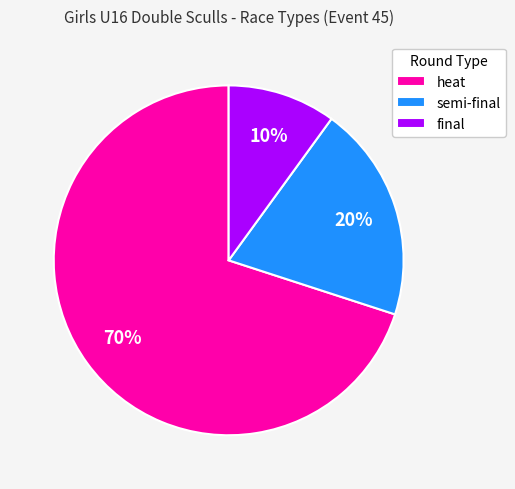

What is the largest slice in the pie chart?

heat